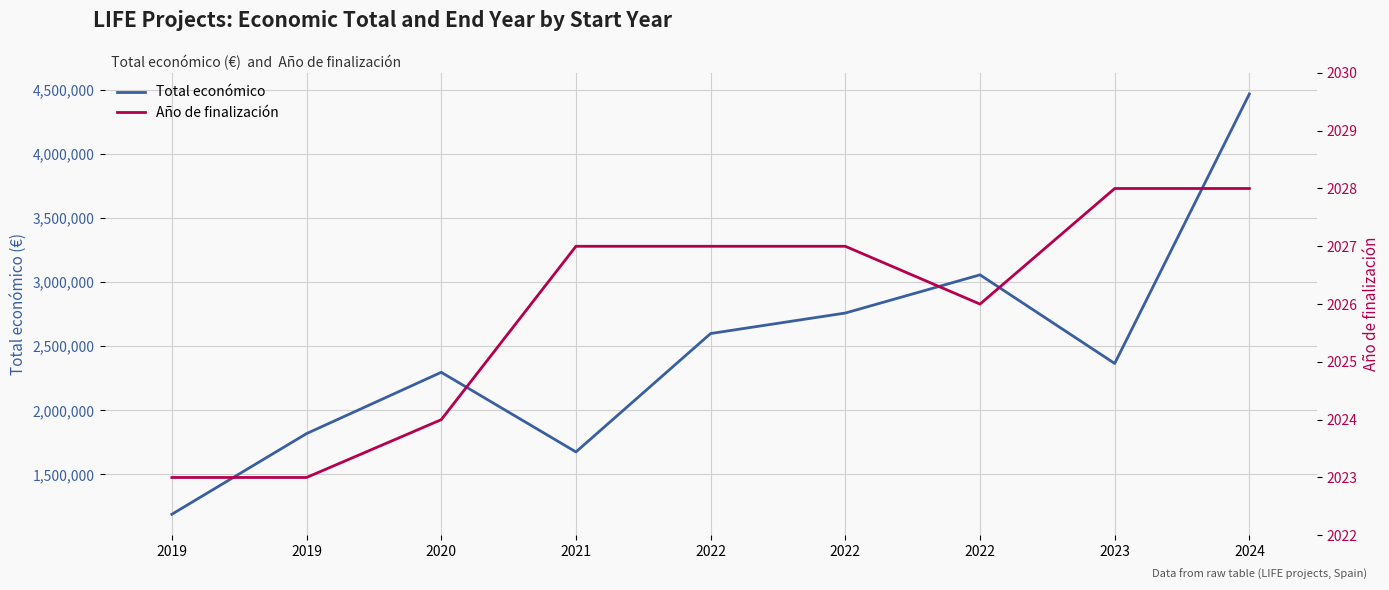

At 2022, list the series in order from largest to smallest.

Total económico, Año de finalización